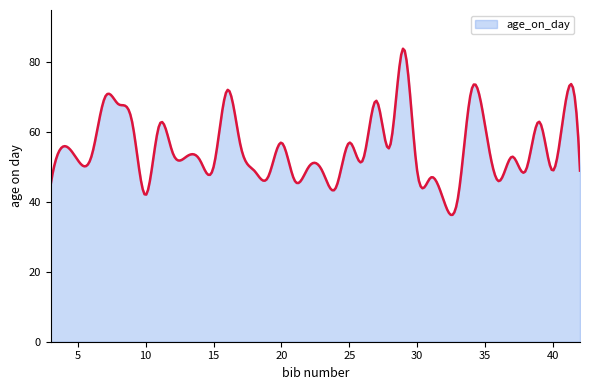

What is the average value?

55.4